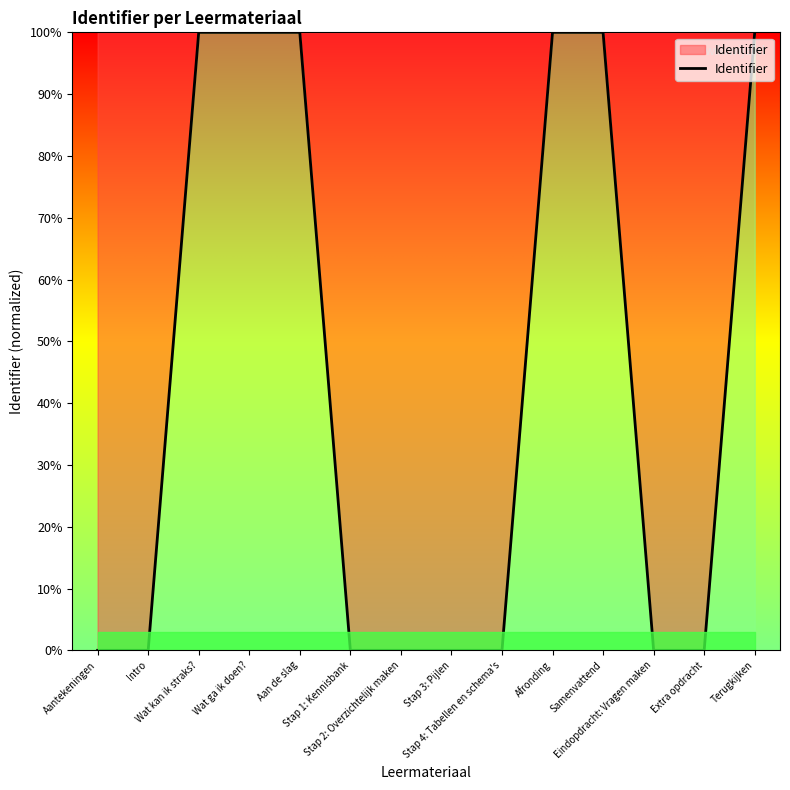

What is the sum of the values at Wat kan ik straks? and Stap 4: Tabellen en schema's?

100.0